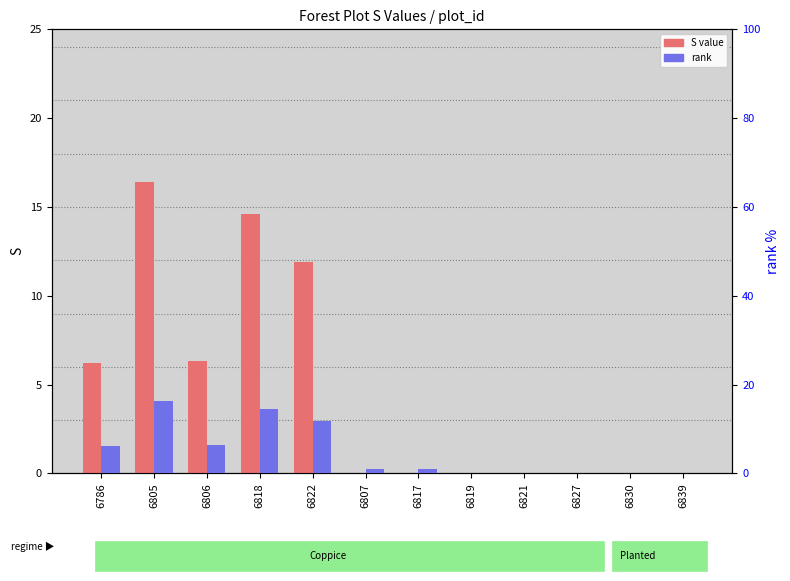

What is the value of the rank bar at the 4th from the left?

14.6